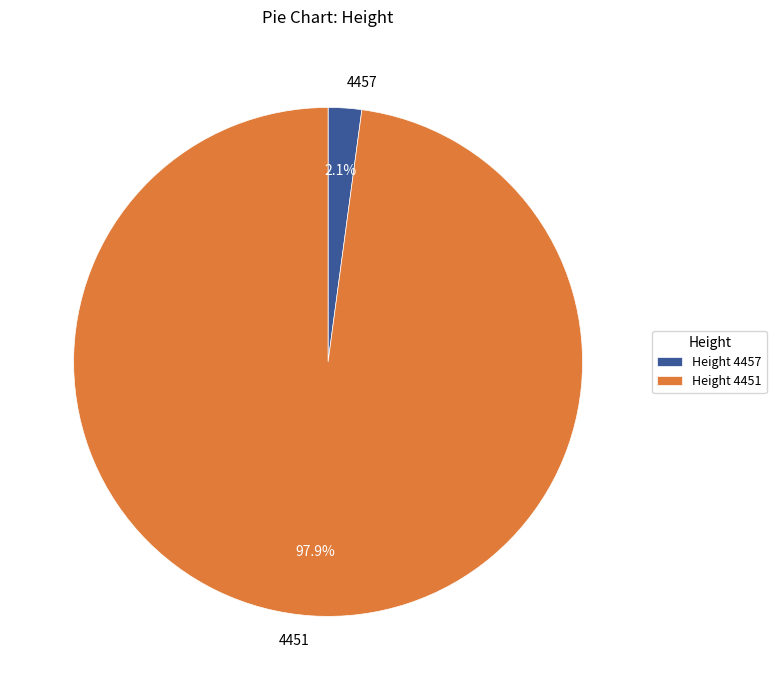

How many segments does this pie chart have?

2